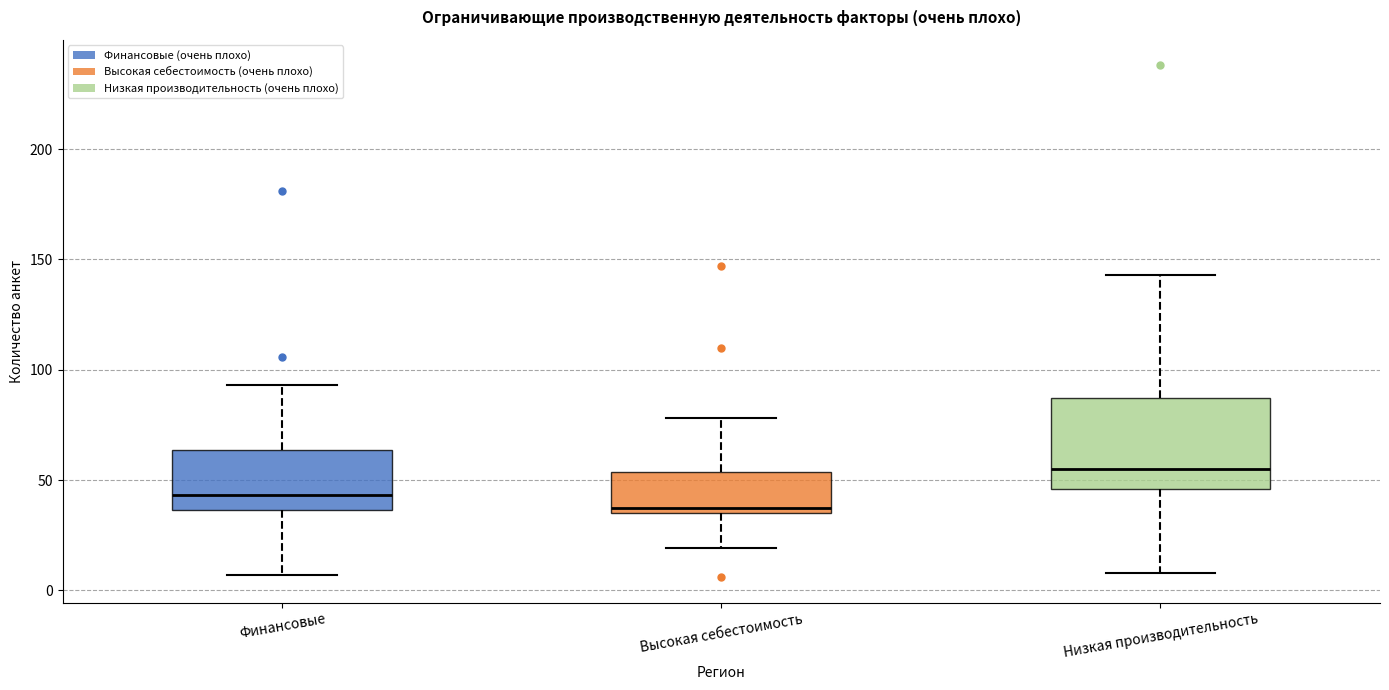

Reading left to right, read every box against the y-axis: the position of its median line, the range the box covers, and the ends of its whiskers. The values are not printed on the chart, so give them approximately, as read against the axis.

Финансовые: median 45, box 35 to 65, whiskers 5 to 95
Высокая себестоимость: median 40, box 35 to 55, whiskers 20 to 80
Низкая производительность: median 55, box 45 to 85, whiskers 10 to 145